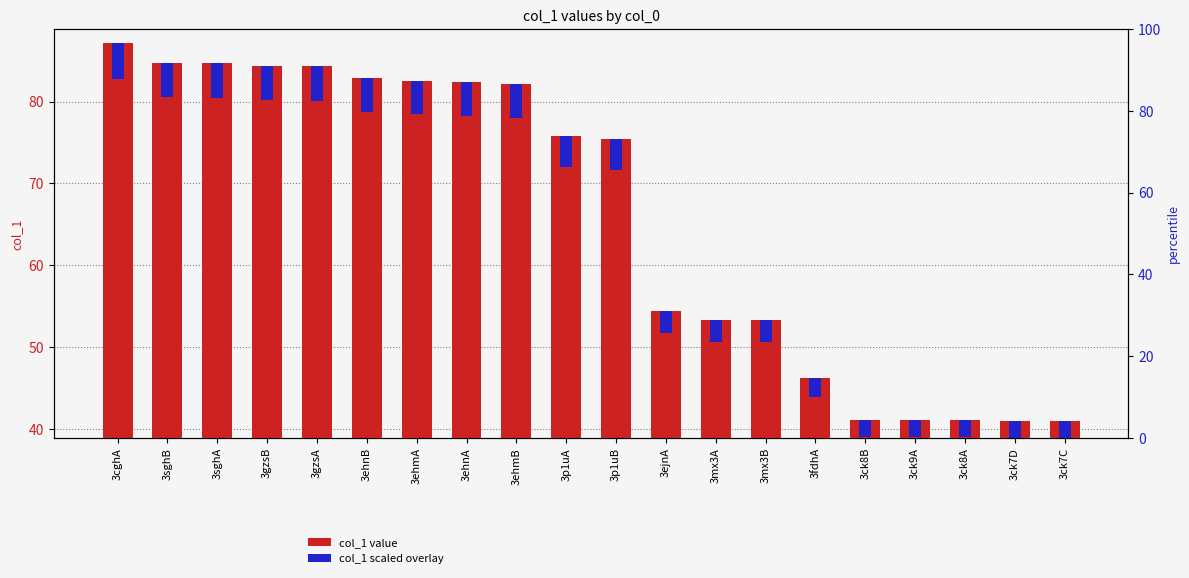

At which label is col_1 closest to 64?

3ejnA